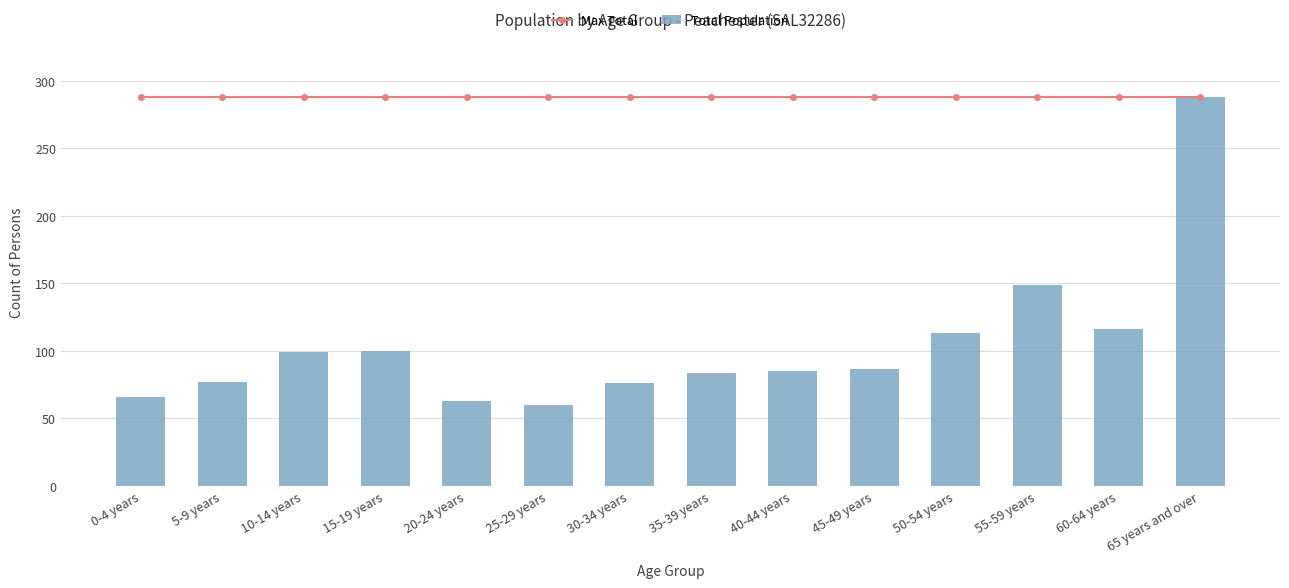

Count the number of data series in this chart.

2